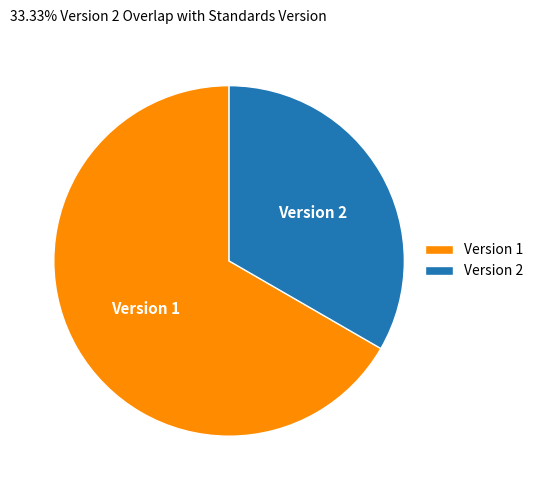

The Version 1 slice represents 67% of the pie. True or false?

True